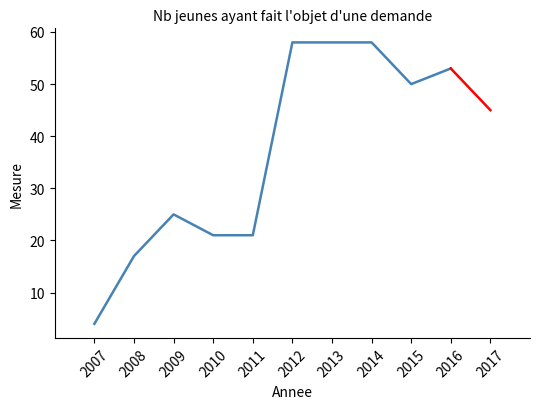

What is the sum of all values?

365